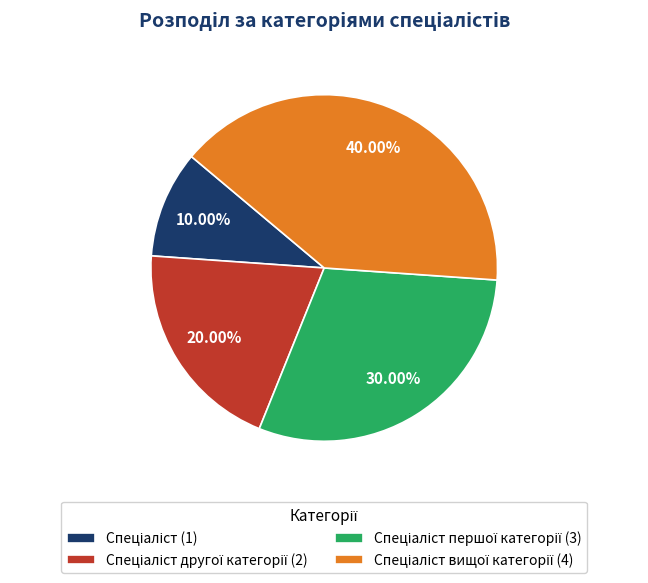

Count the number of slices in the pie.

4